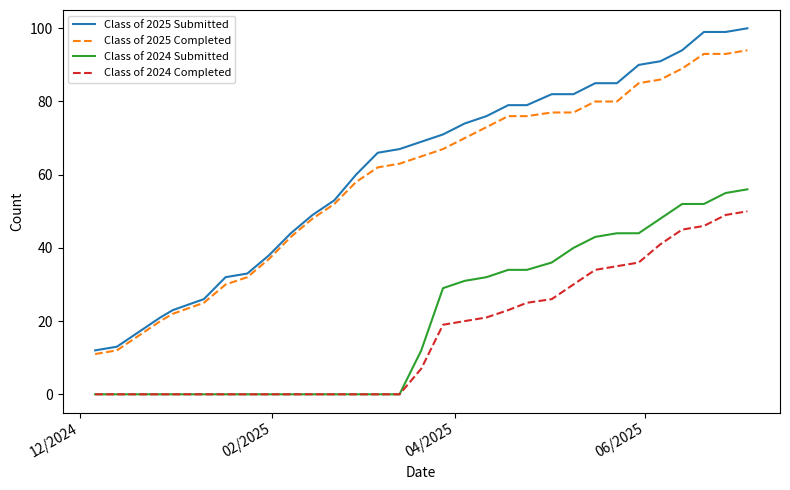

Which series has the widest spread of values?

Class of 2025 Submitted